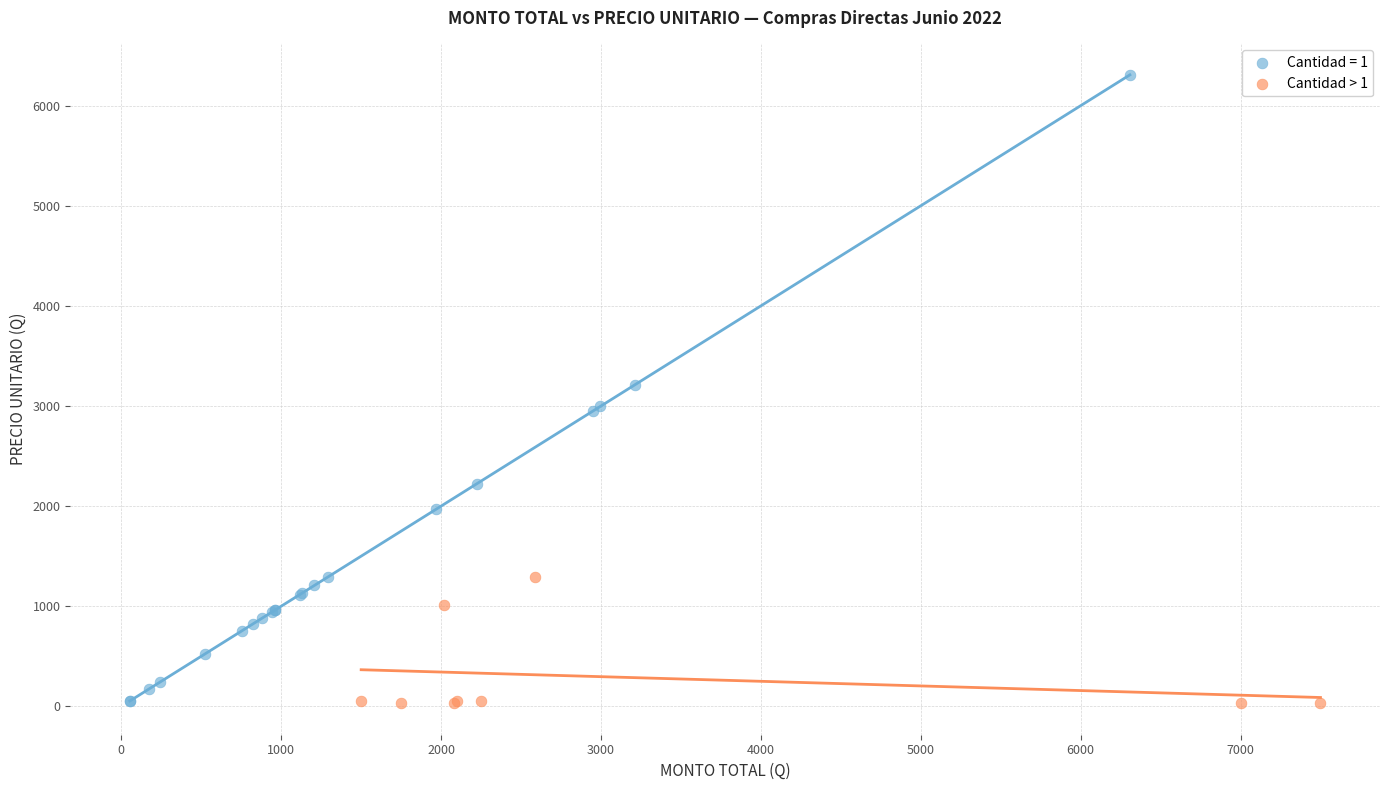

Which series has the largest Y range (max minus min)?

Cantidad = 1